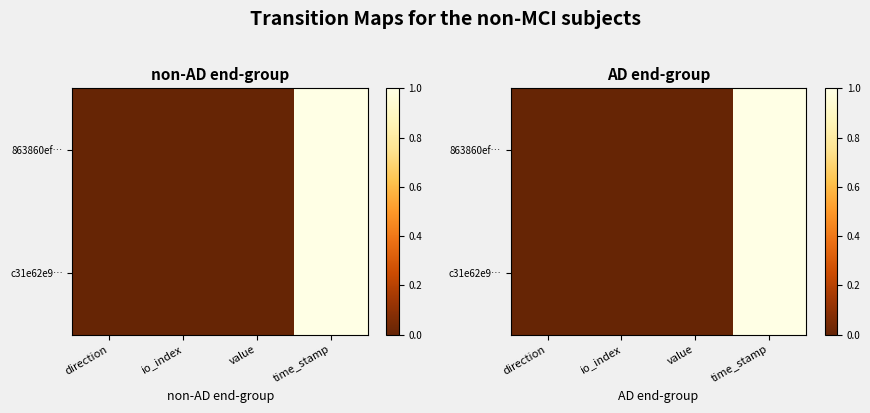

The 863860ef… series shows -0.7 at value. True or false?

False